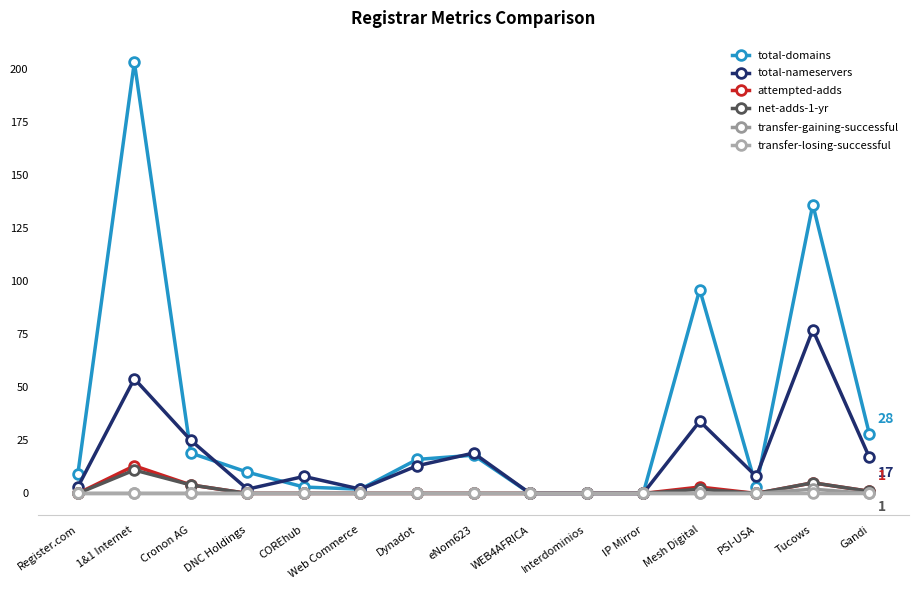

How many data points in total-domains are less than 10?

7